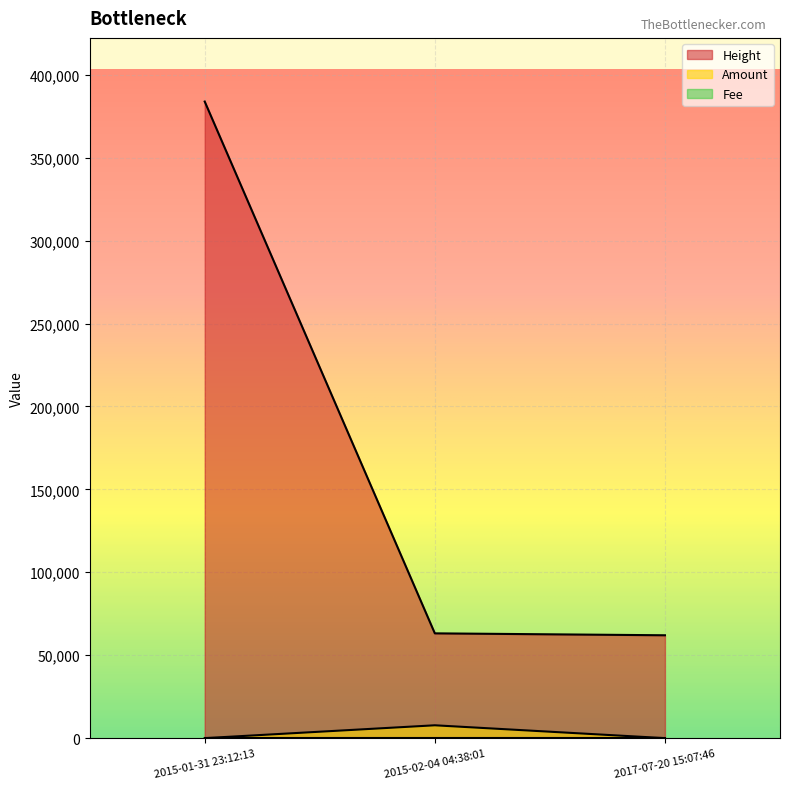

How many lines are shown in the chart?

3